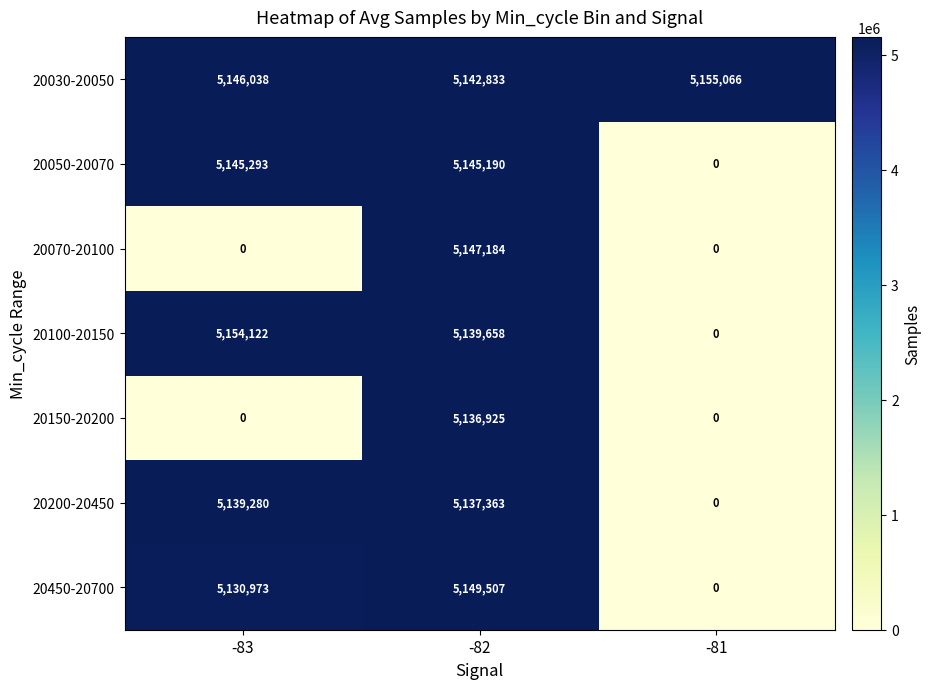

Reading right to left, list all the values displayed in this chart.

20030-20050: -81=5155066	-82=5142833	-83=5146038
20050-20070: -81=0	-82=5145190	-83=5145293
20070-20100: -81=0	-82=5147184	-83=0
20100-20150: -81=0	-82=5139658	-83=5154122
20150-20200: -81=0	-82=5136925	-83=0
20200-20450: -81=0	-82=5137363	-83=5139280
20450-20700: -81=0	-82=5149507	-83=5130973